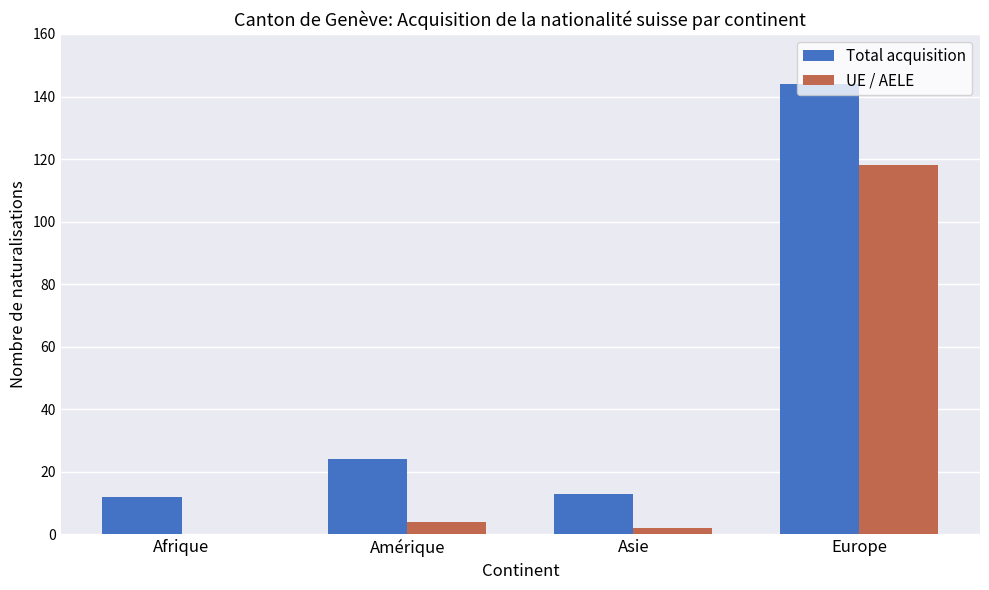

How many categories are shown in the chart?

4